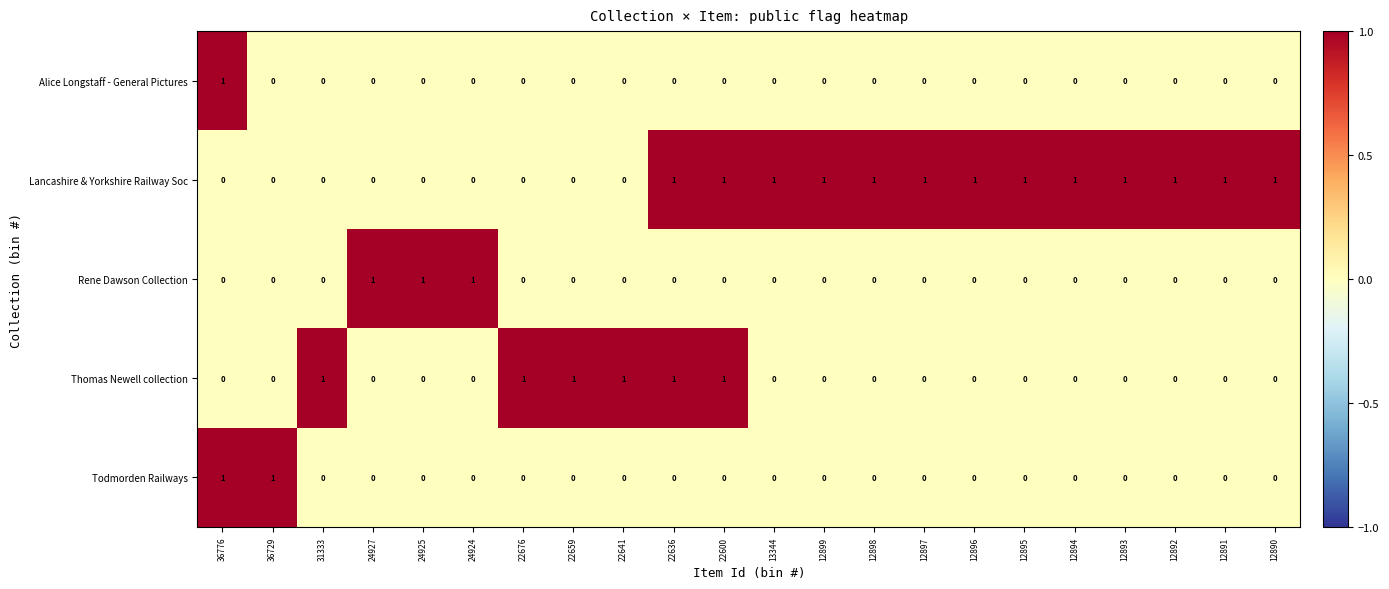

How many Todmorden Railways values are between 0 and 1?

22